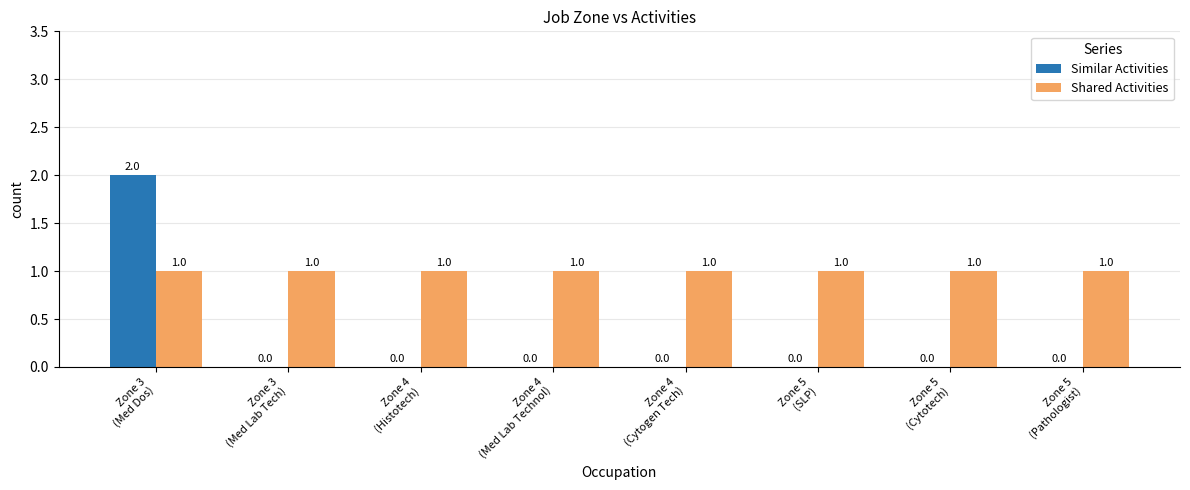

At which category is the sum across all series the highest?

Zone 3
(Med Dos)